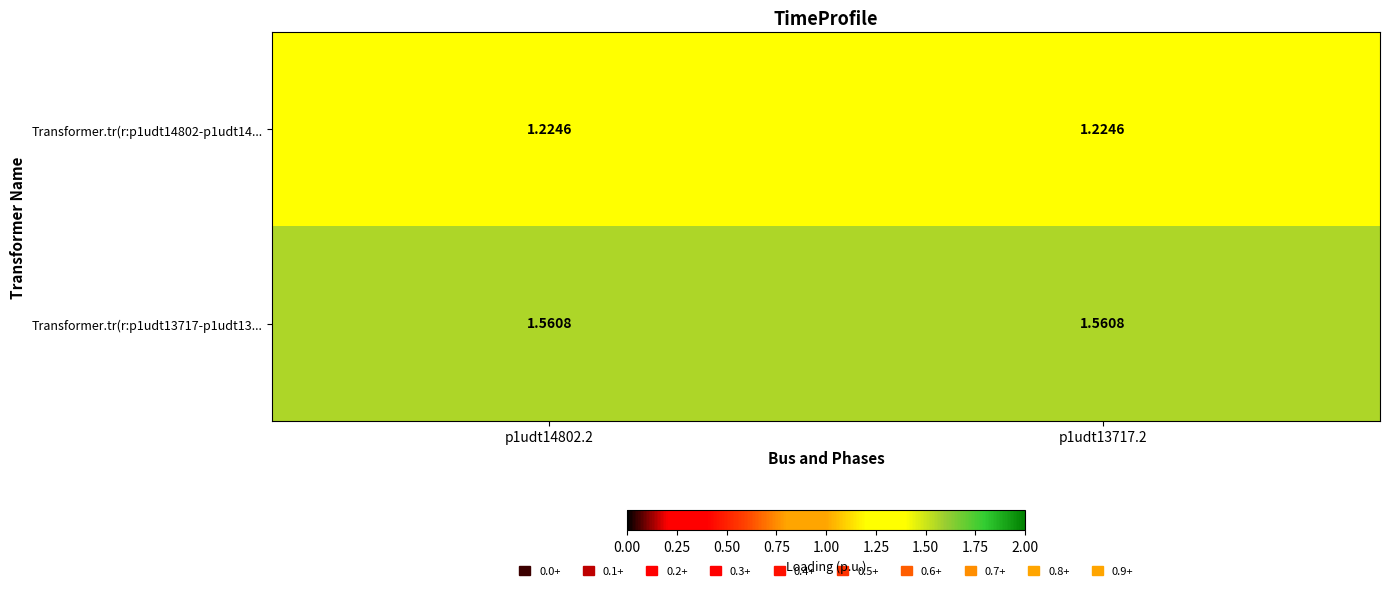

Which series has the largest total across all categories?

Transformer.tr(r:p1udt13717-p1udt13...